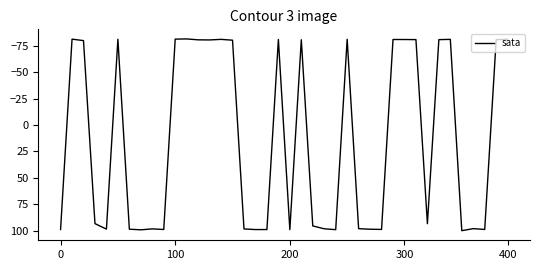

What is the smallest value displayed?

-81.6